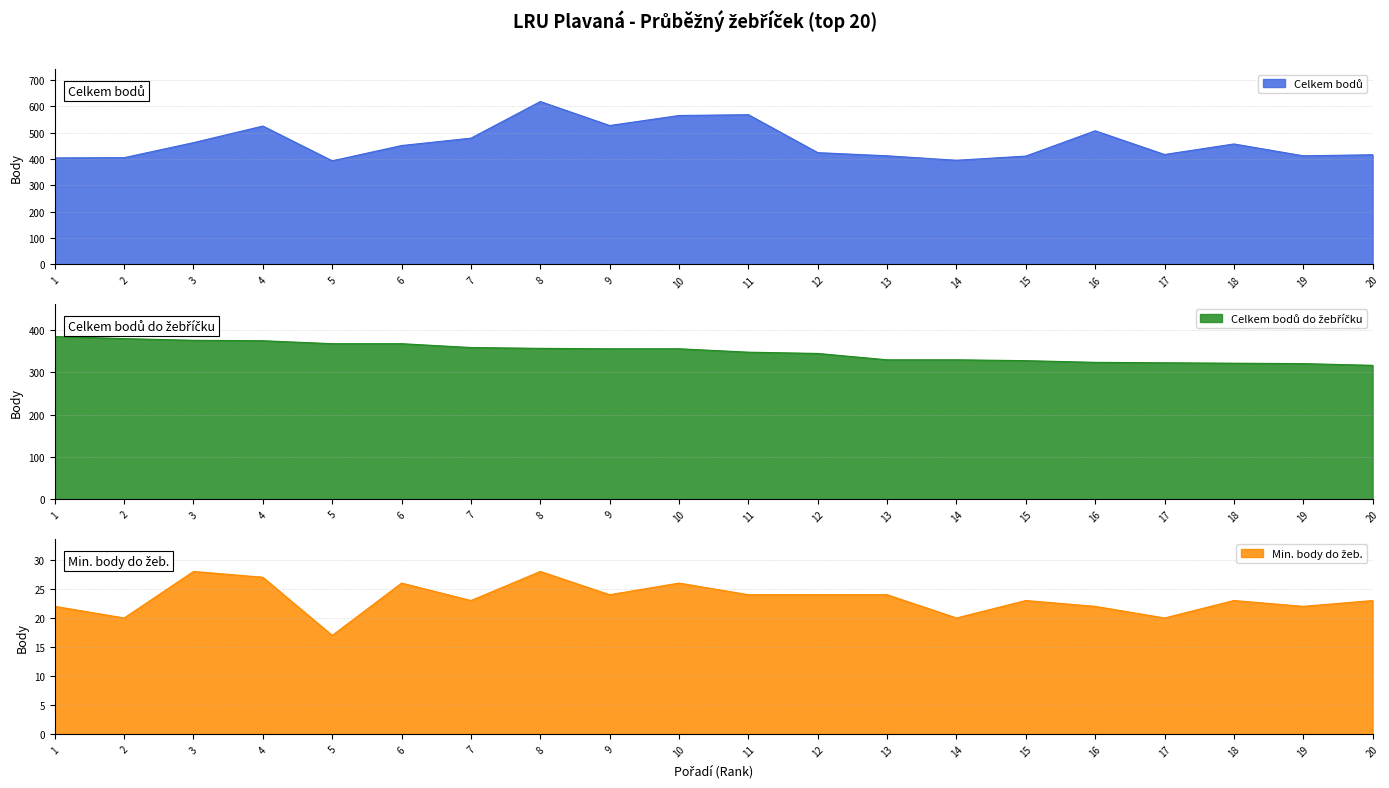

What is the minimum value shown in the chart?

17